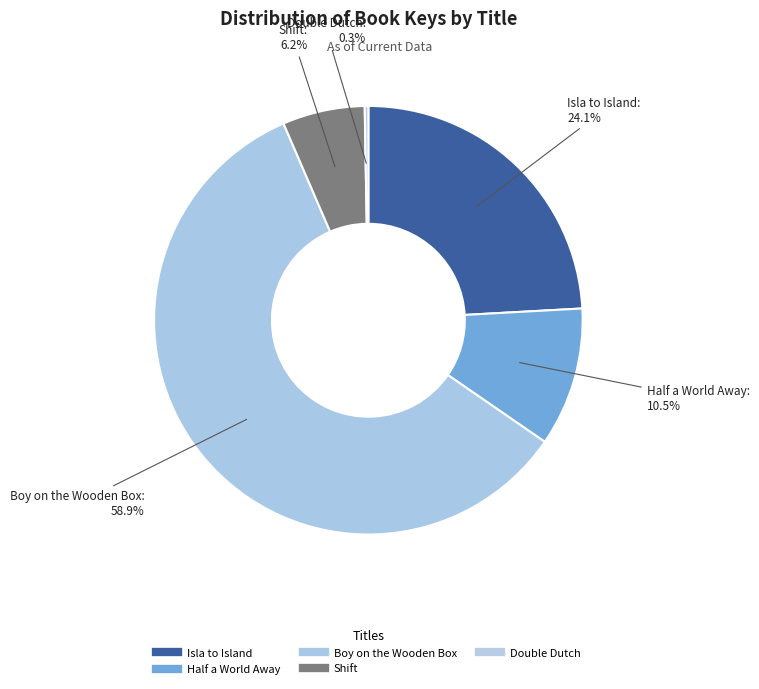

To the nearest percent, what portion does Boy on the Wooden Box represent?

59%